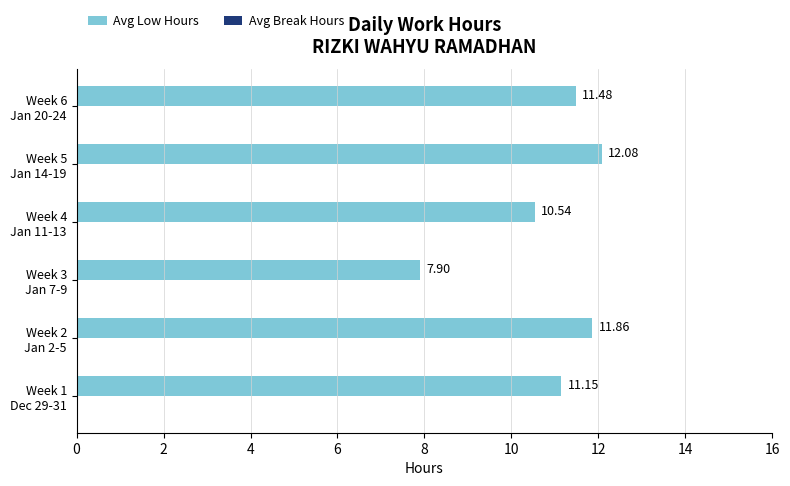

What is the sum of all values?

65.0